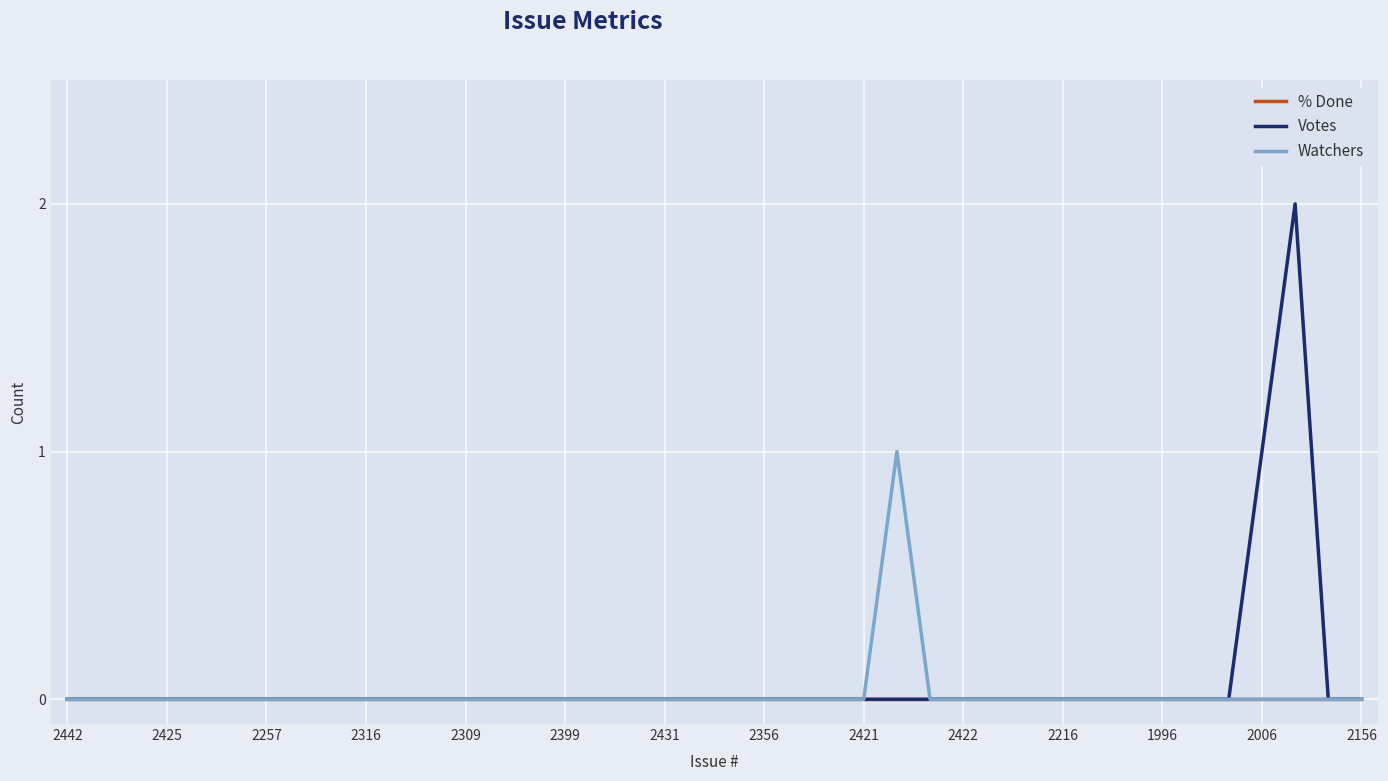

Which series has the widest spread of values?

Votes